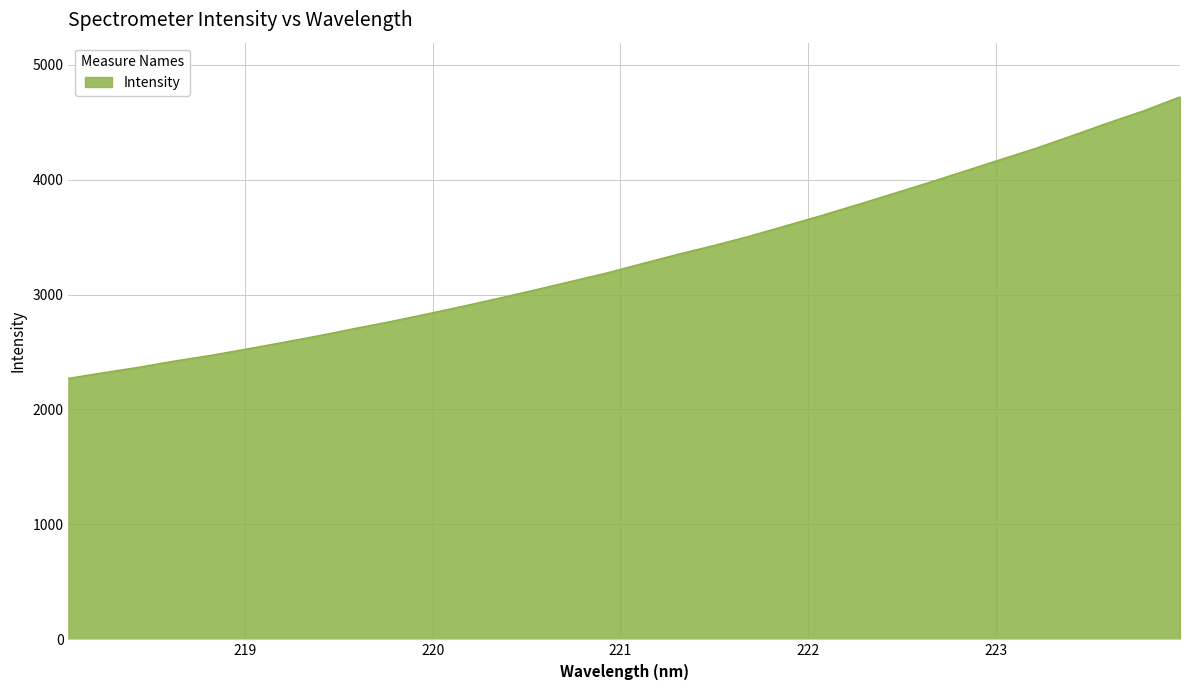

What is the smallest value displayed?

2270.9